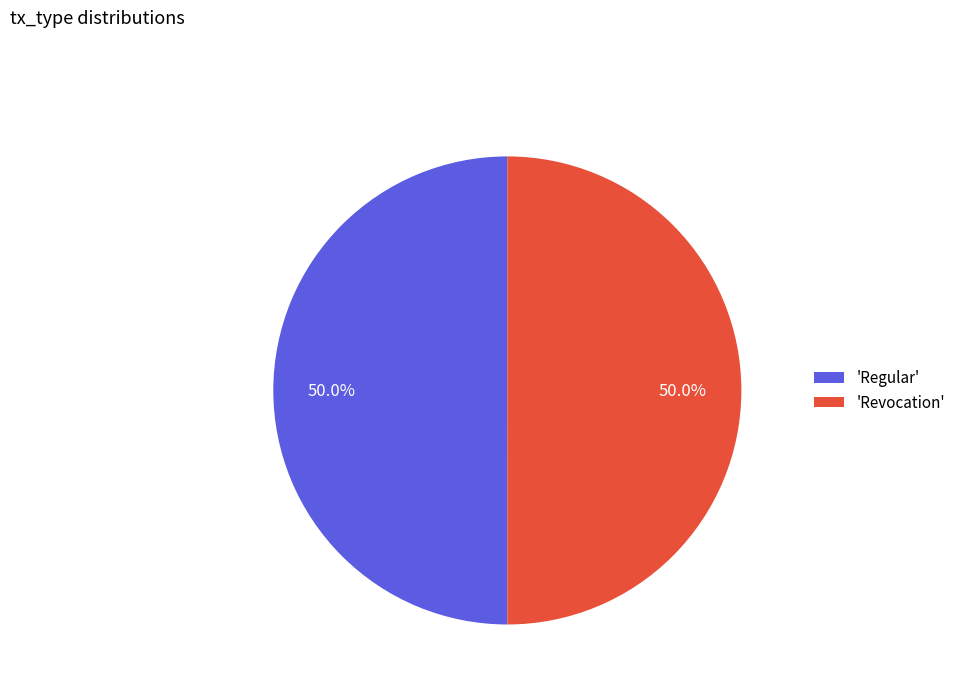

What percentage is NOT represented by 'Regular'?

50.0%